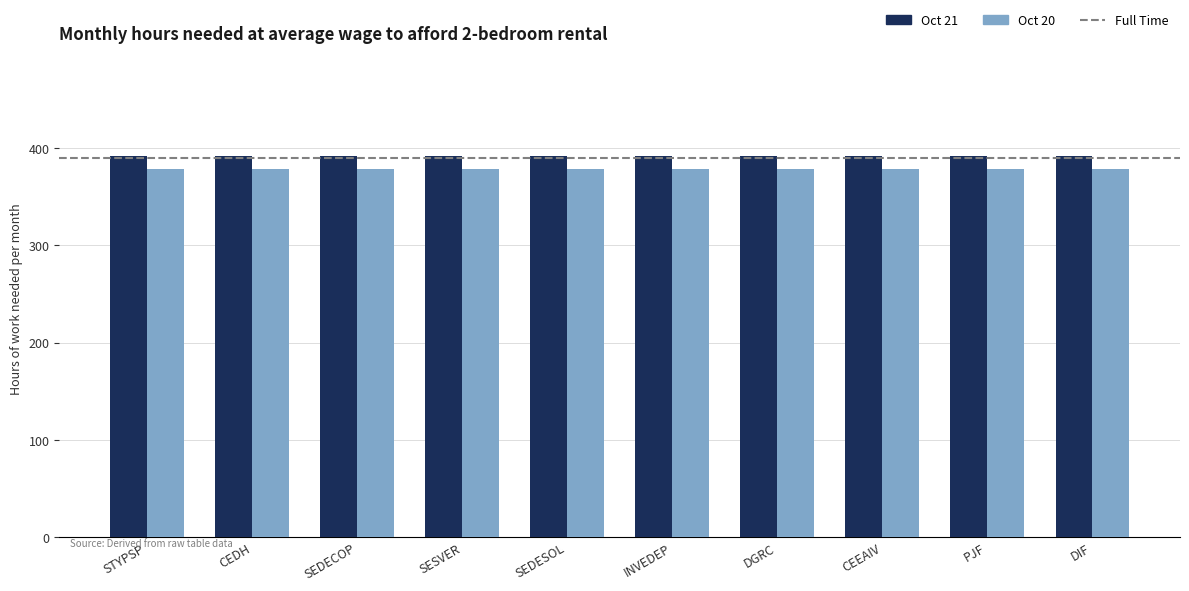

Reading right to left, list all the values displayed in this chart.

Oct 21: 392.3	392.3	392.3	392.3	392.3	392.3	392.3	392.3	392.3	392.3
Oct 20: 378.5	378.5	378.5	378.5	378.5	378.5	378.5	378.5	378.5	378.5